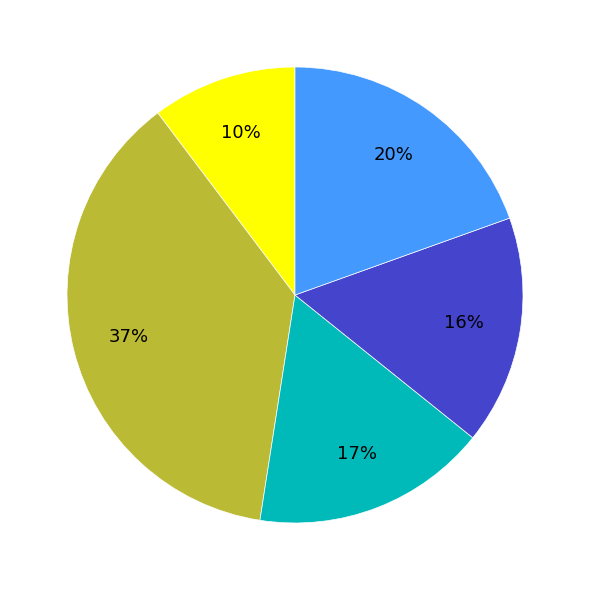

Does any single category account for the majority?

No